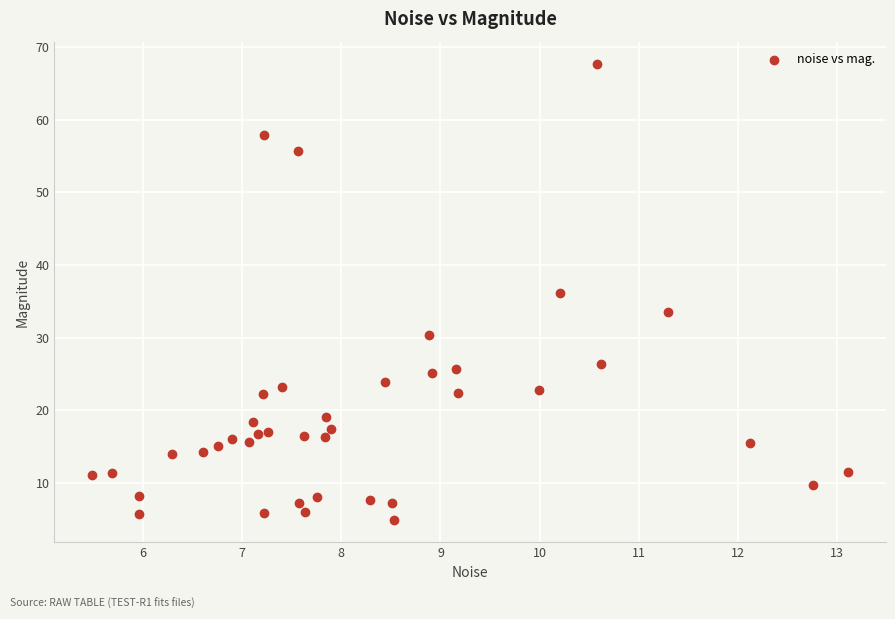

What is the range of Y values (max minus min)?

62.7